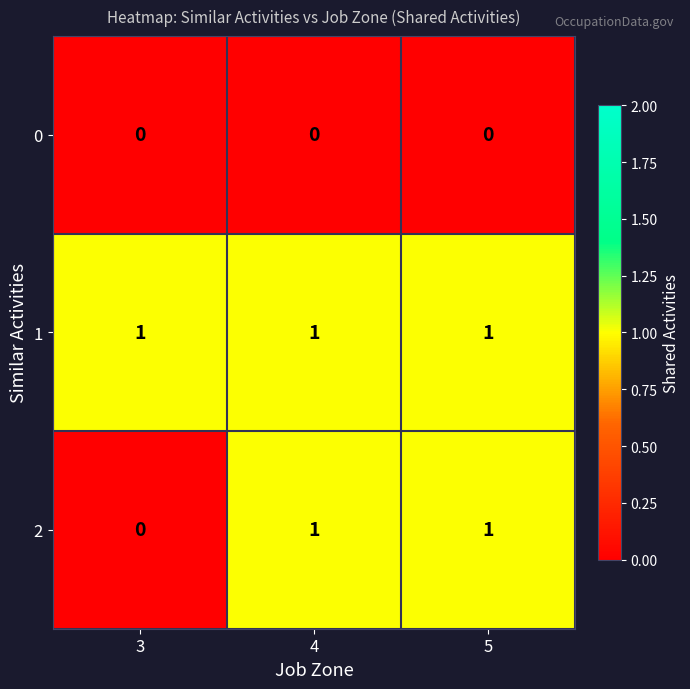

Reading left to right, what are all the values shown in this chart?

0: 0	0	0
1: 1	1	1
2: 0	1	1